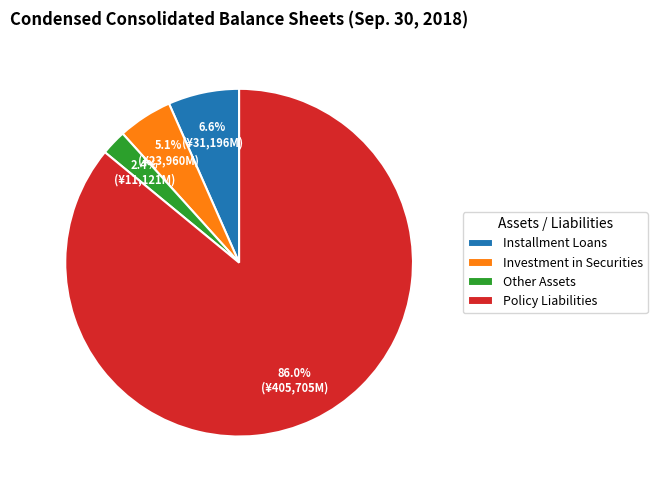

Does any single category account for the majority?

Yes